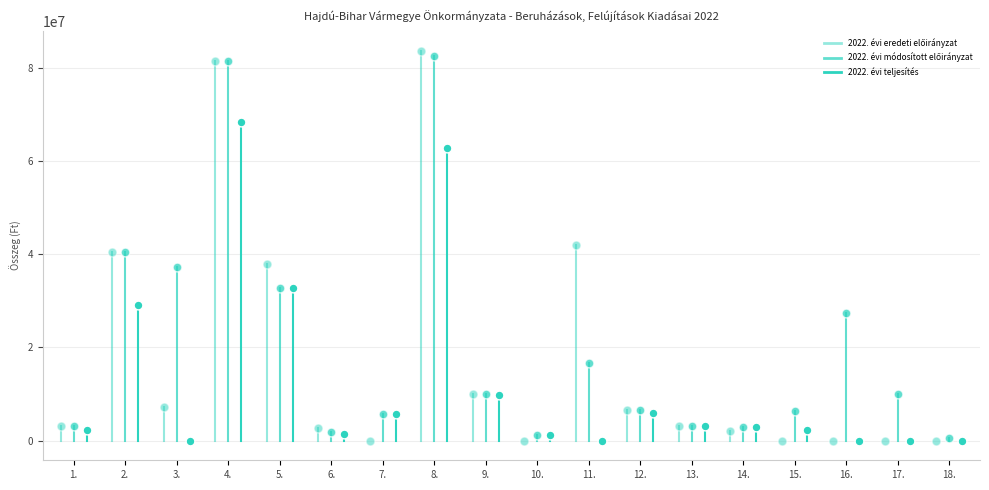

Which series contains the highest Y value?

2022. évi eredeti előirányzat